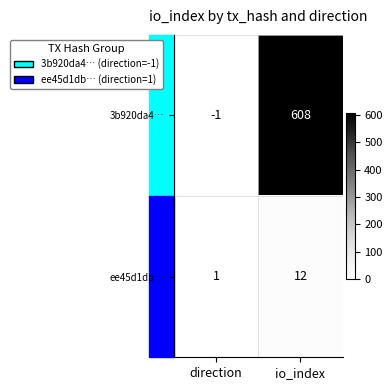

At which category is the sum across all series the highest?

io_index